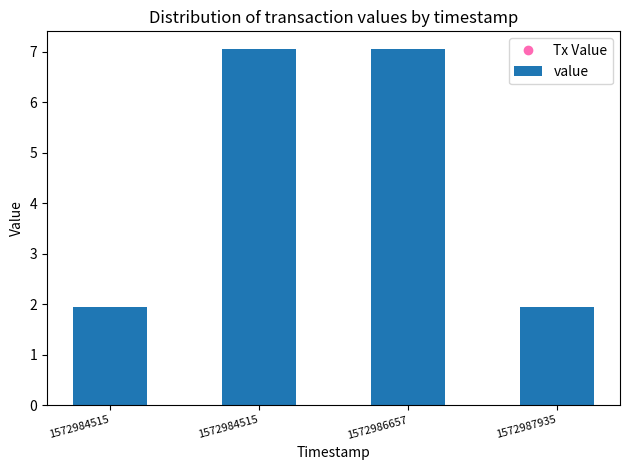

Count the number of values greater than 7.

2